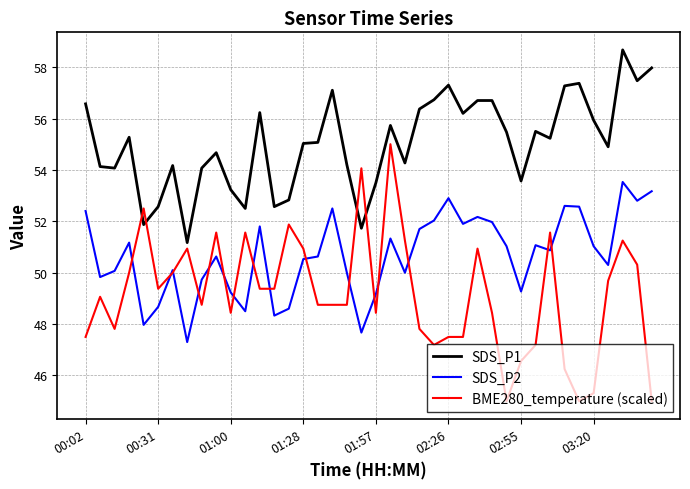

Which series has the widest spread of values?

BME280_temperature (scaled)